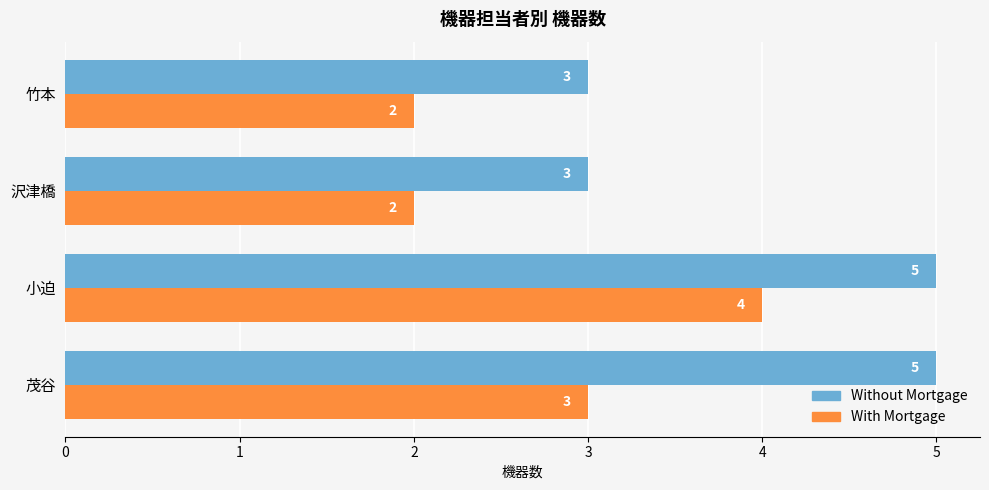

How many data points in Without Mortgage are less than 5?

2